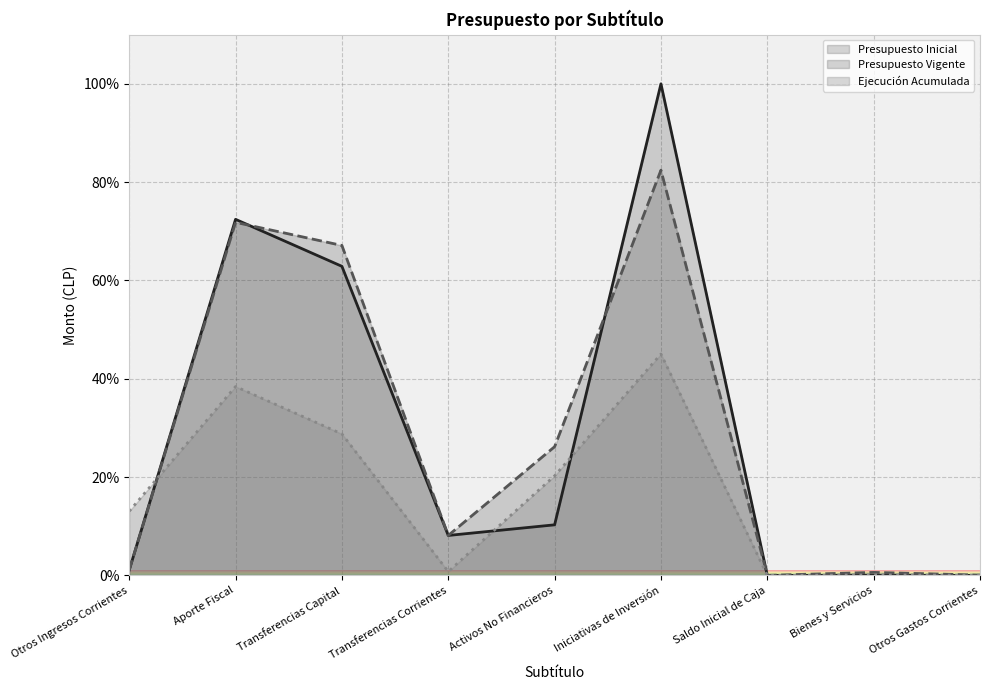

At how many categories does at least one series exceed 94?

1